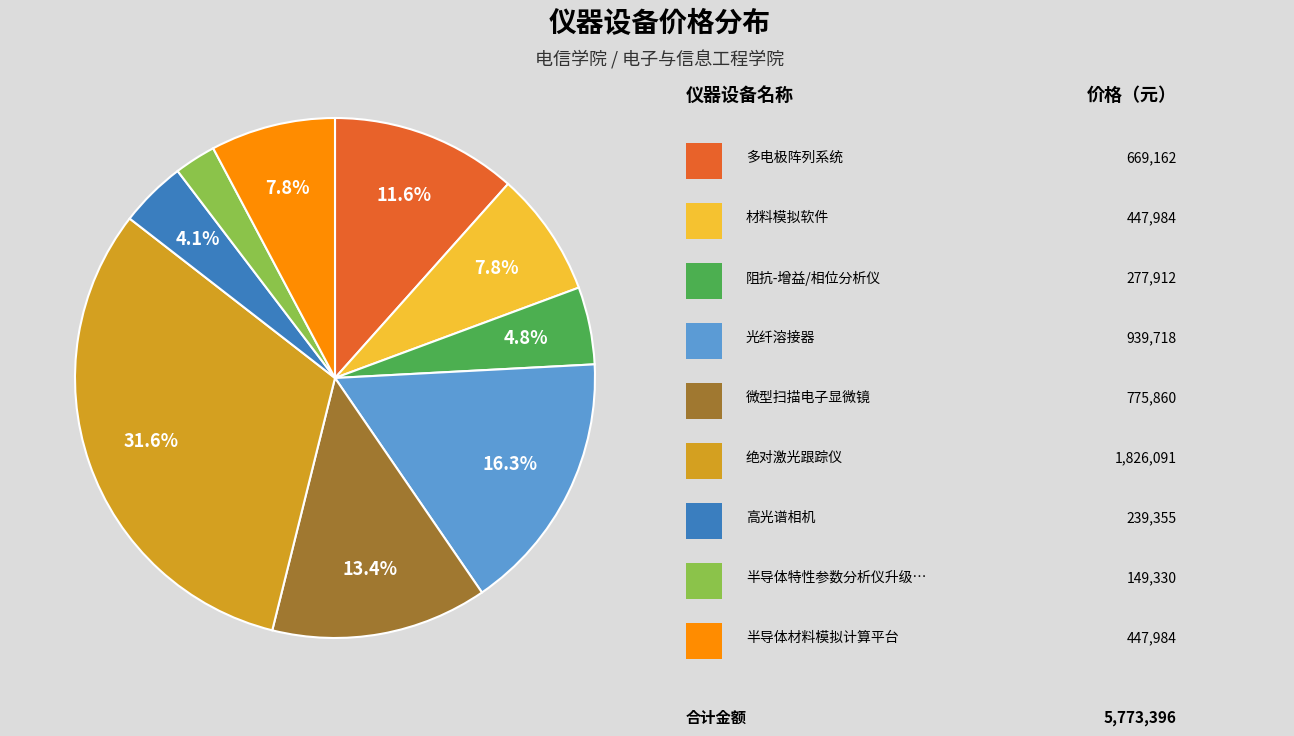

To the nearest percent, what is the average slice percentage?

11%